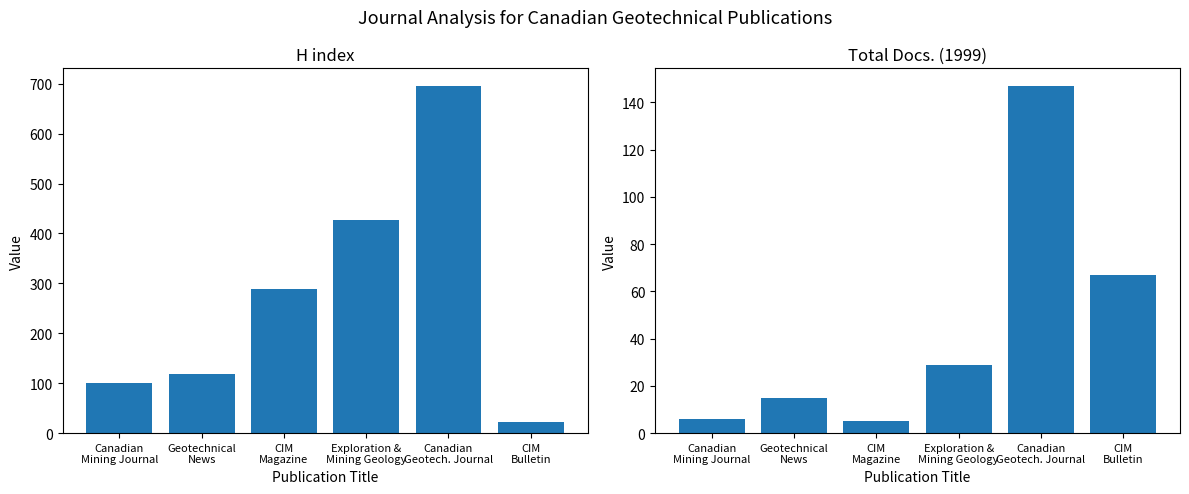

What is the sum of all H index values?

1654